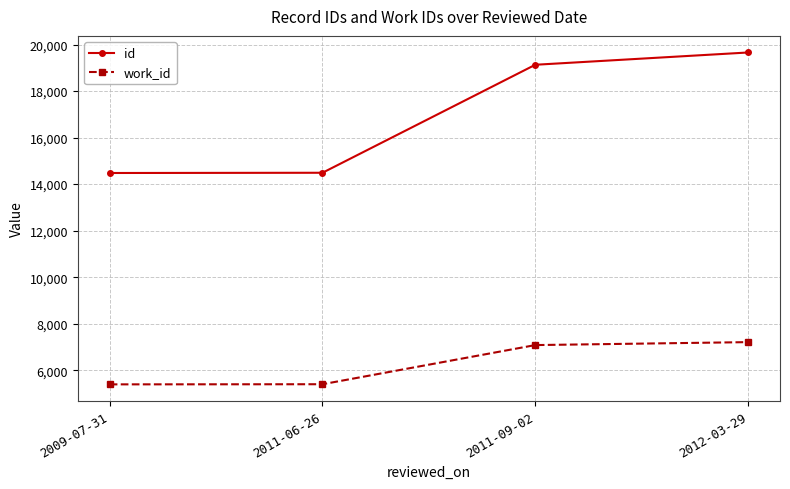

At which label is id closest to 17068?

2011-09-02